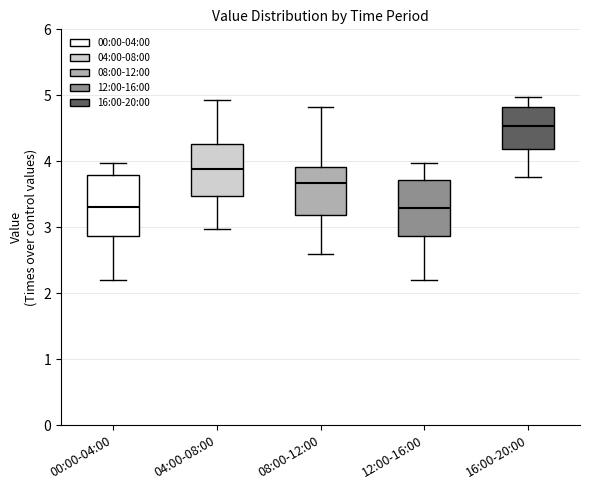

Where does the lower whisker of the box for 00:00-04:00 end on the y-axis? The values are not printed on the chart, so give them approximately, as read against the axis.

2.2